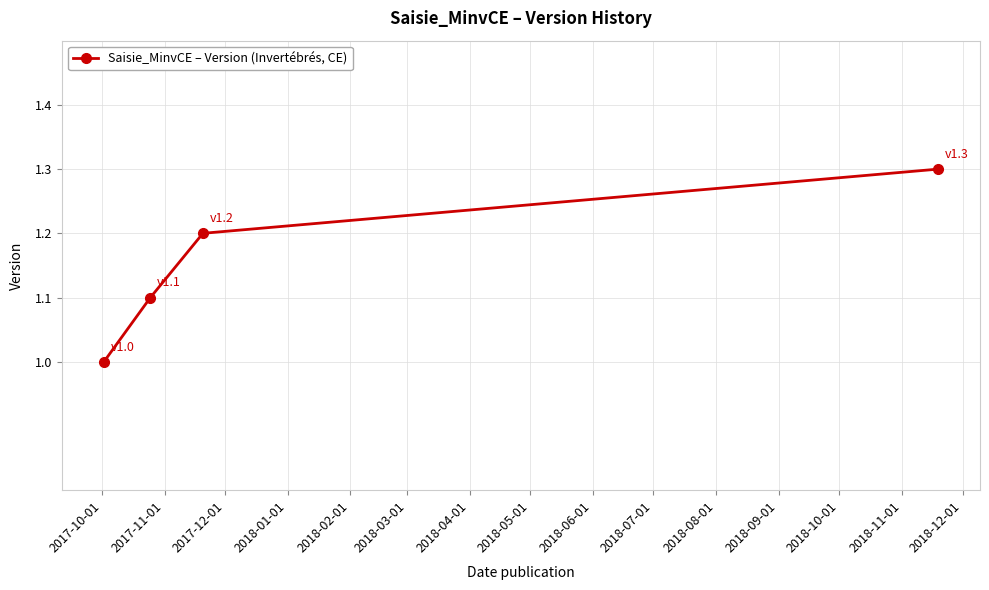

What is the value of the 4th point from the left?

1.3